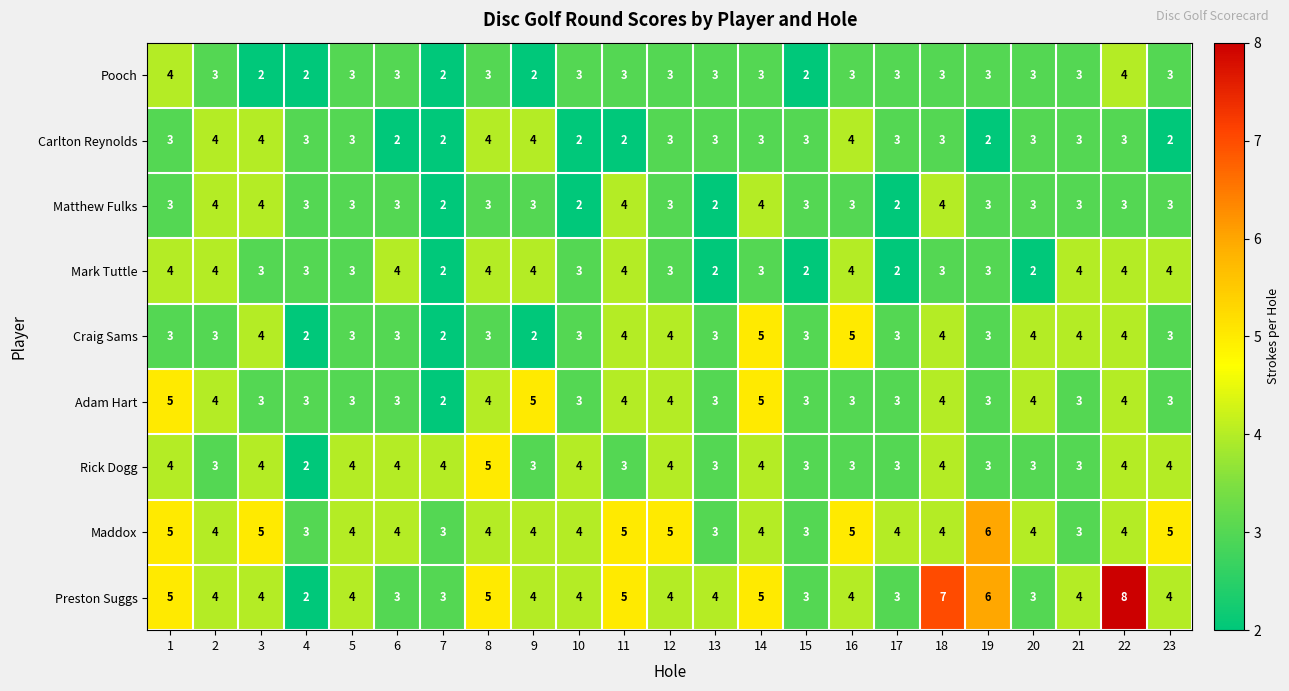

Which category has the highest value across all series?

22